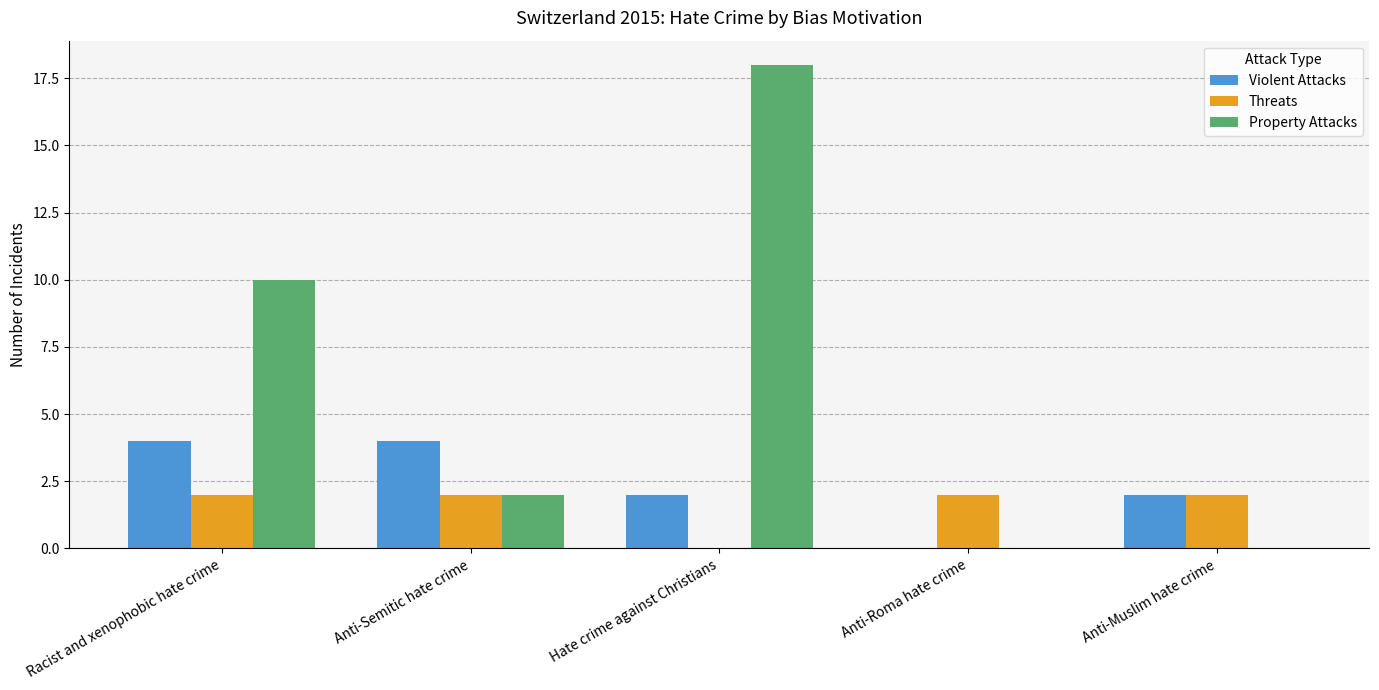

What is the total value across all series at Hate crime against Christians?

20